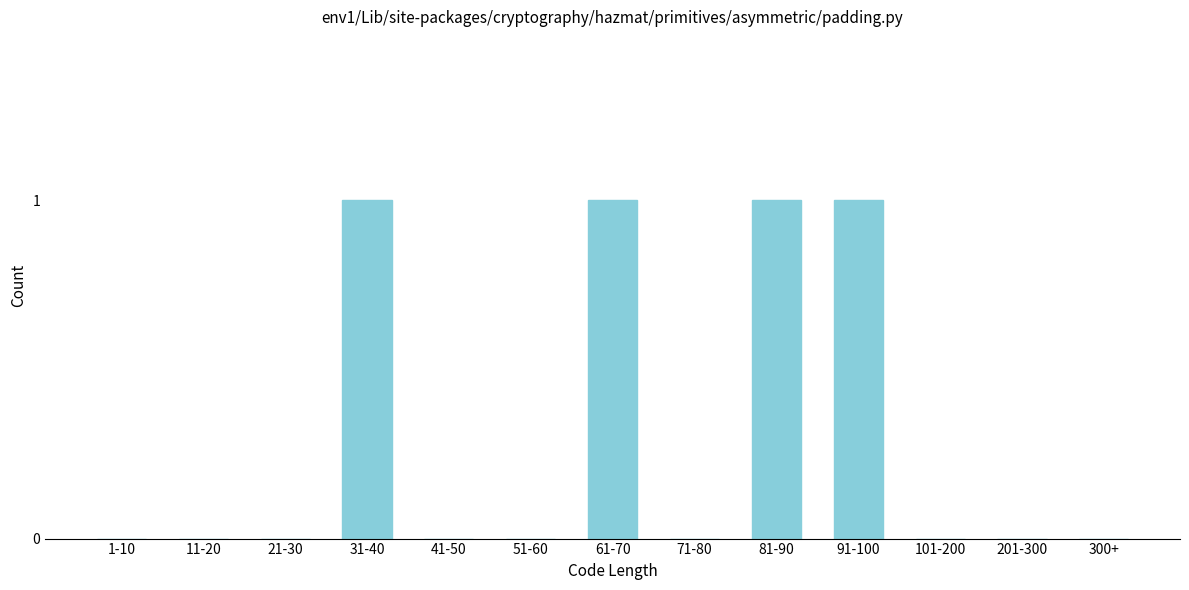

Reading left to right, extract all data points from this chart.

1-10=0	11-20=0	21-30=0	31-40=1	41-50=0	51-60=0	61-70=1	71-80=0	81-90=1	91-100=1	101-200=0	201-300=0	300+=0